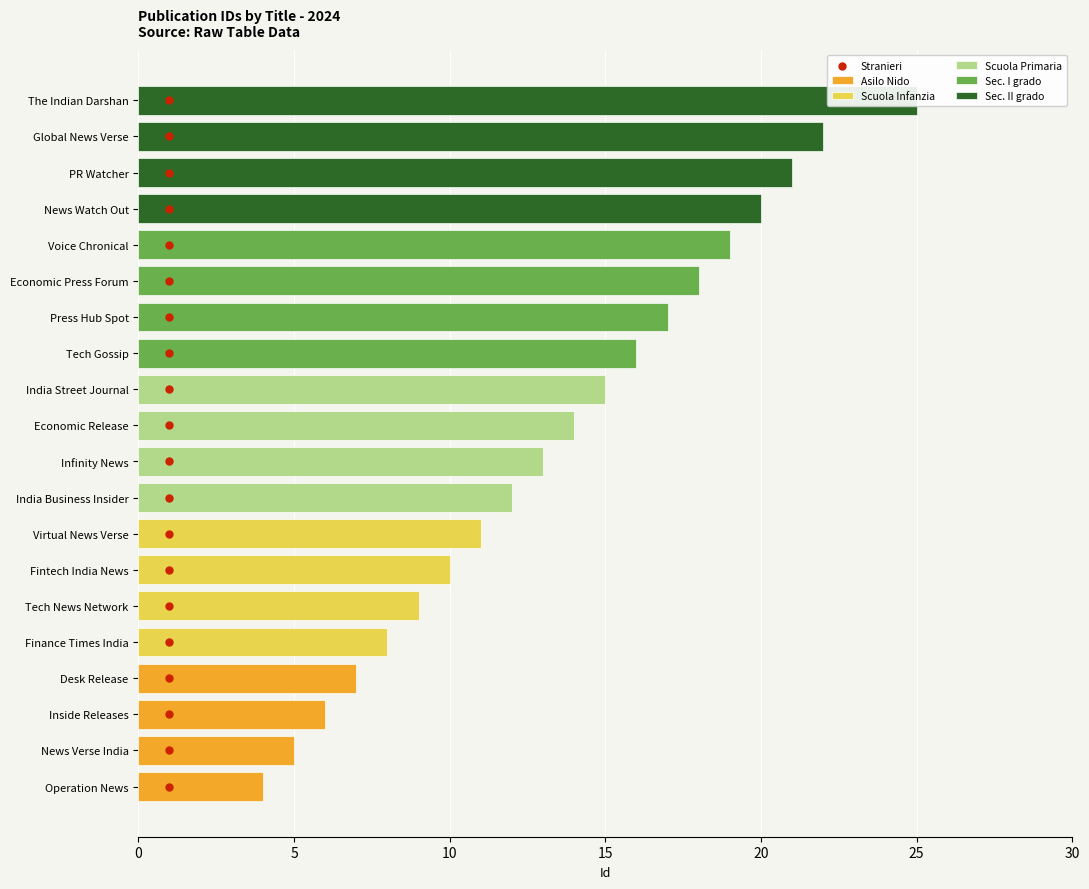

Approximately how many times larger is the value at PR Watcher compared to News Watch Out?

1.1